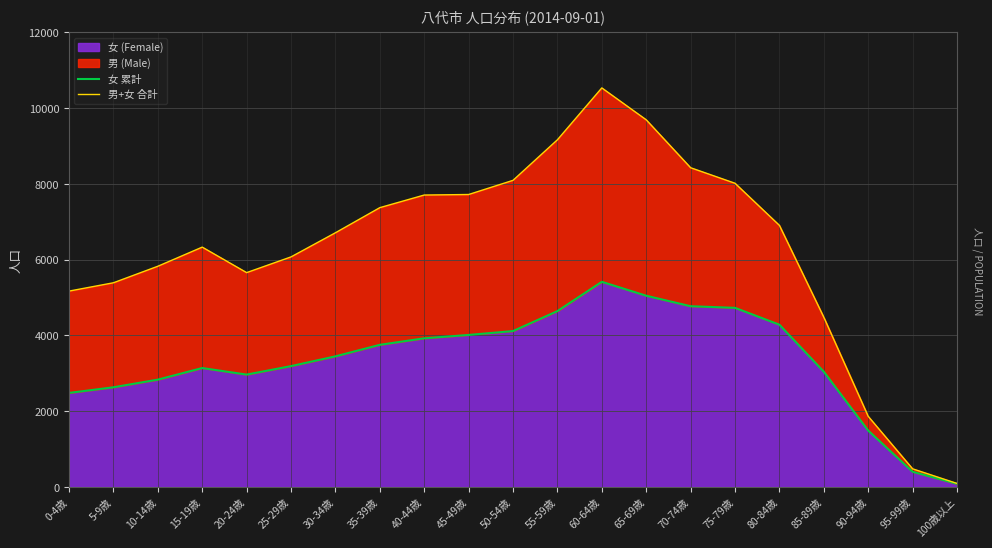

Which series has the largest range (max minus min)?

男+女 合計